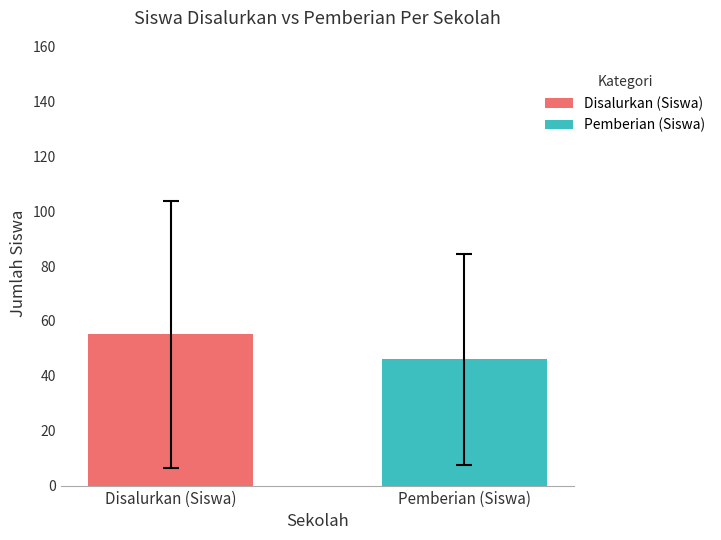

Which series has the largest range (max minus min)?

Disalurkan (Siswa)